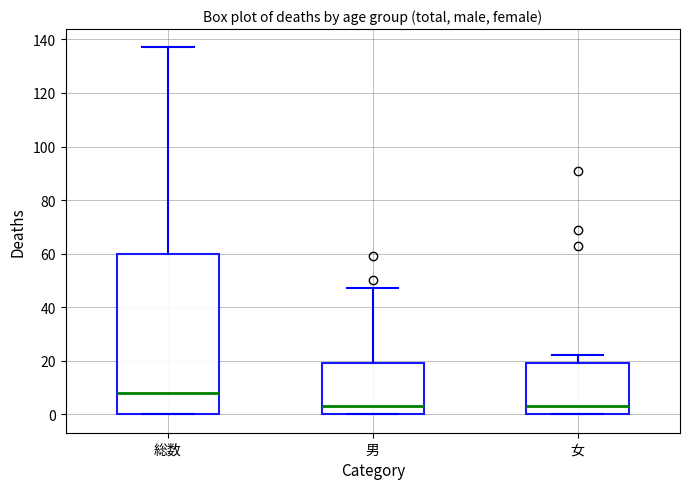

Reading left to right, transcribe this box plot: for each box, give where its median line is, the range the box spans, and where its two whiskers end, as read against the y-axis. The values are not printed on the chart, so give them approximately, as read against the axis.

総数: median 8, box 0 to 60, whiskers 0 to 138
男: median 4, box 0 to 20, whiskers 0 to 48
女: median 4, box 0 to 20, whiskers 0 to 22